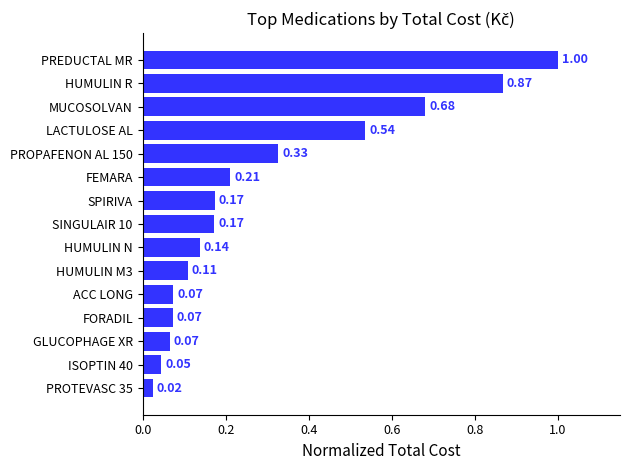

What is the difference between the maximum and minimum values?

1.0